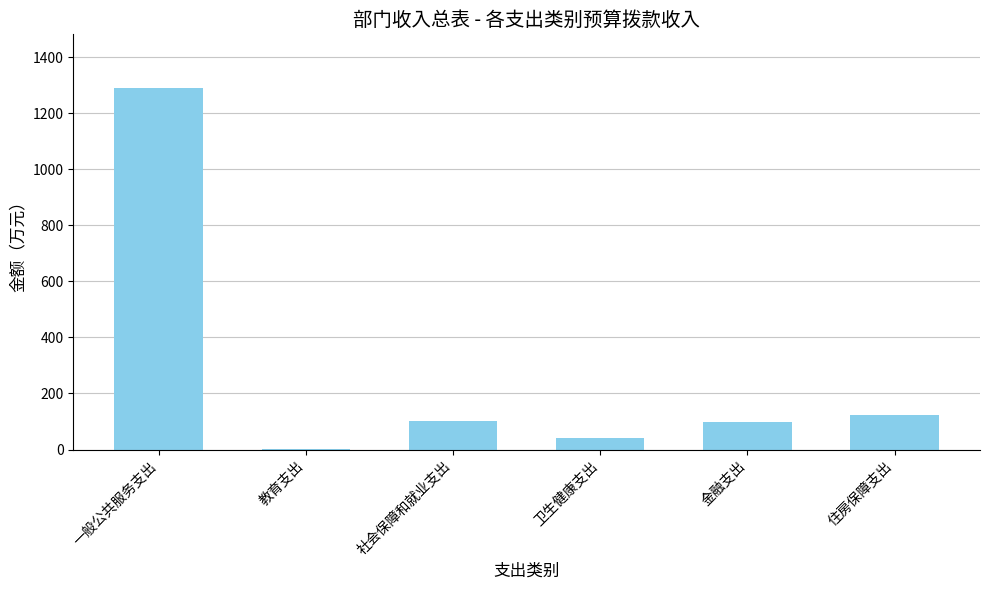

What is the sum of the values at 一般公共服务支出 and 社会保障和就业支出?

1391.6